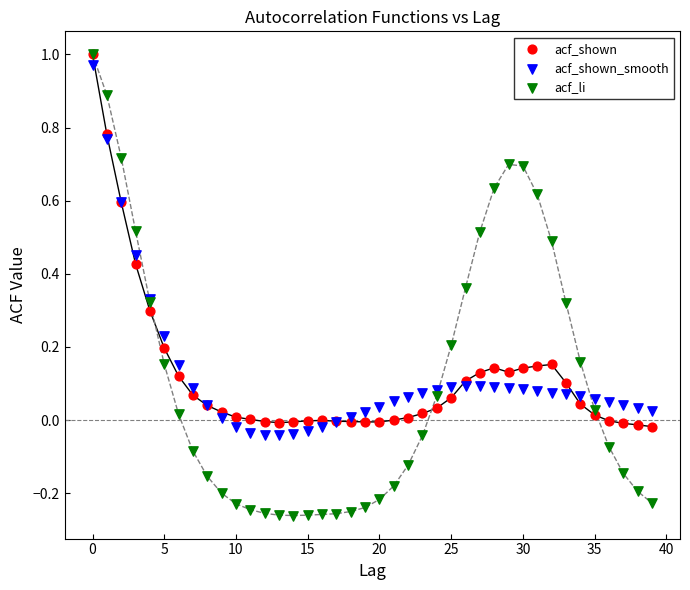

What are all the series names shown in the legend?

acf_shown, acf_shown_smooth, acf_li